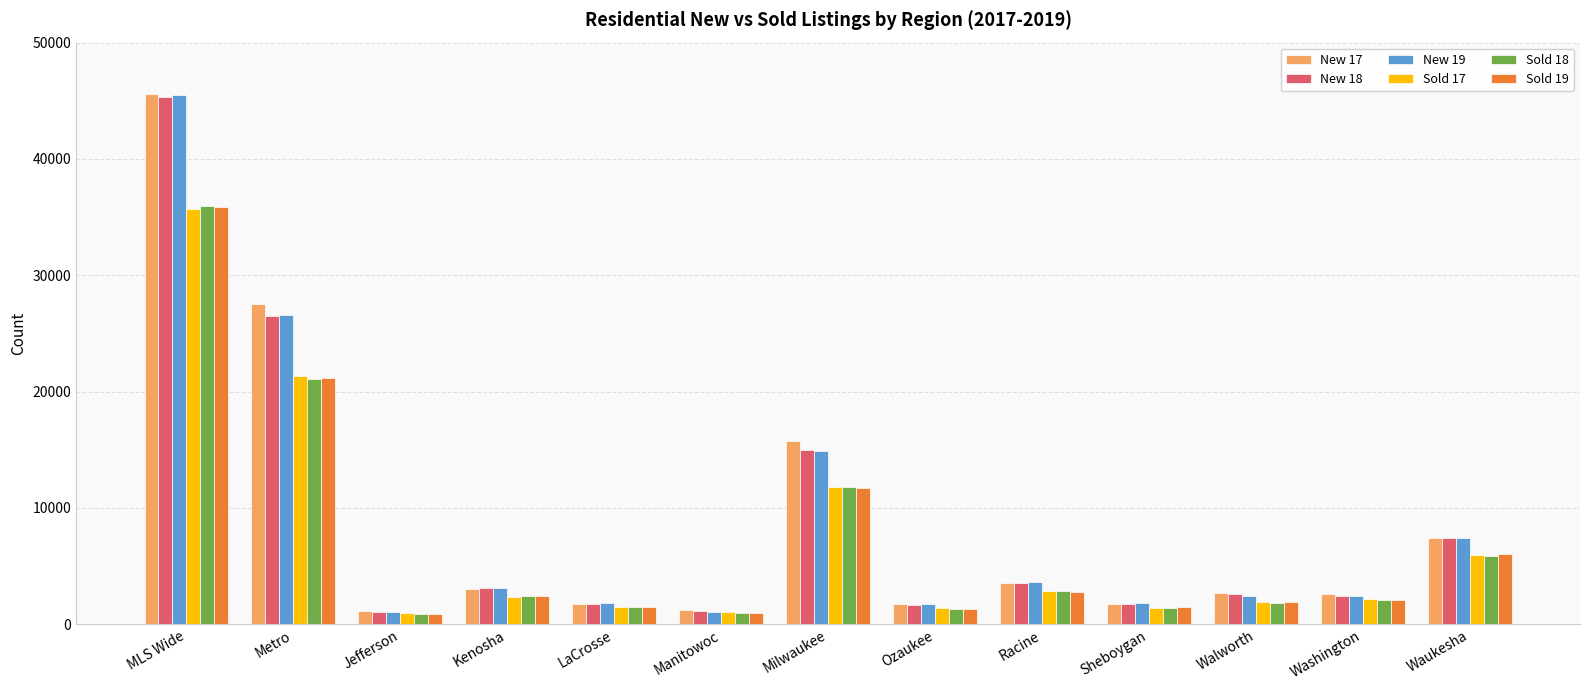

What is the spread (max minus min) of values at Waukesha?

1572